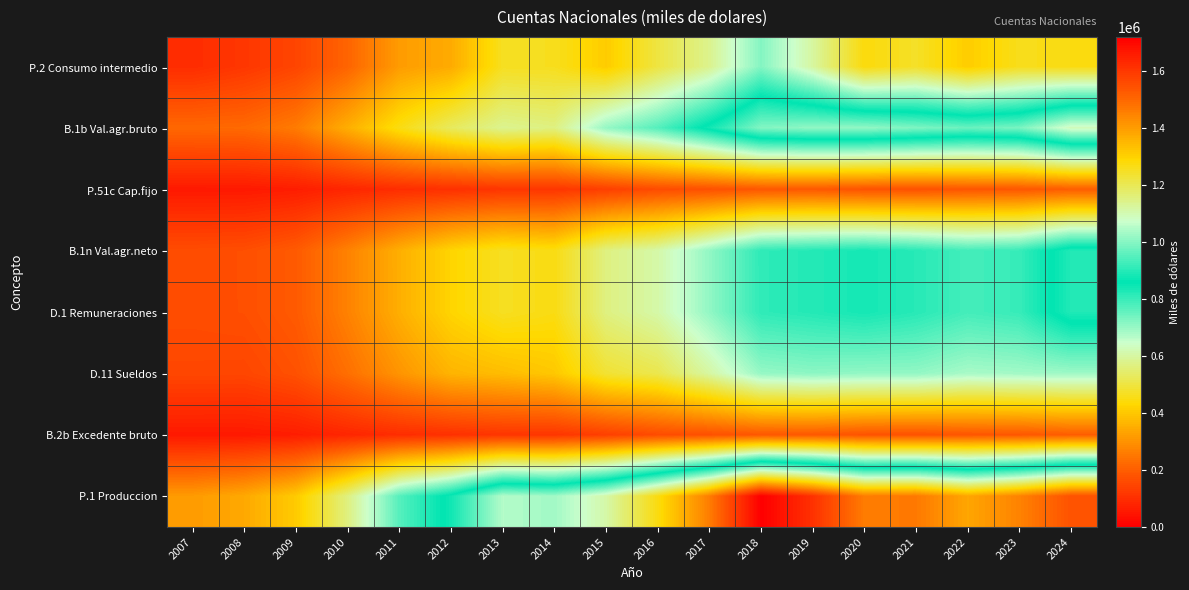

How many data points does each series have?

18